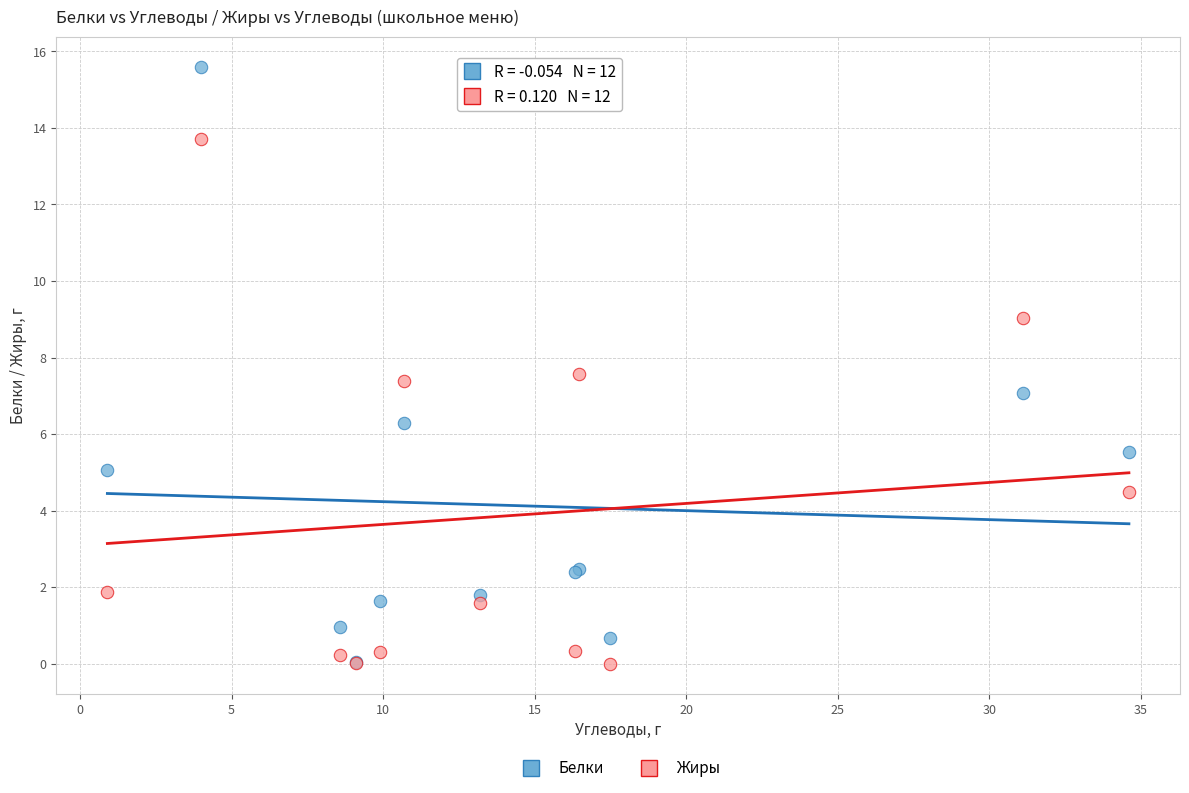

Which series has the widest spread of Y values?

Белки